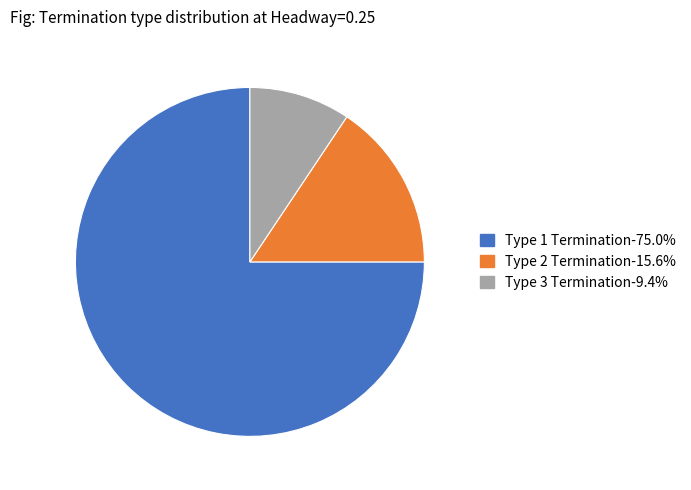

Combined, do Type 1 Termination-75.0% and Type 2 Termination-15.6% account for over 50%?

Yes